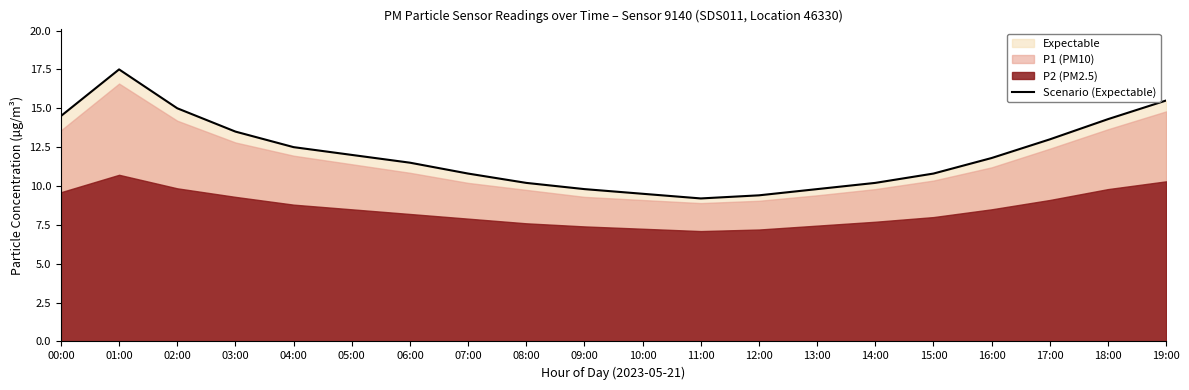

Which has a higher value, 00:00 or 11:00?

00:00